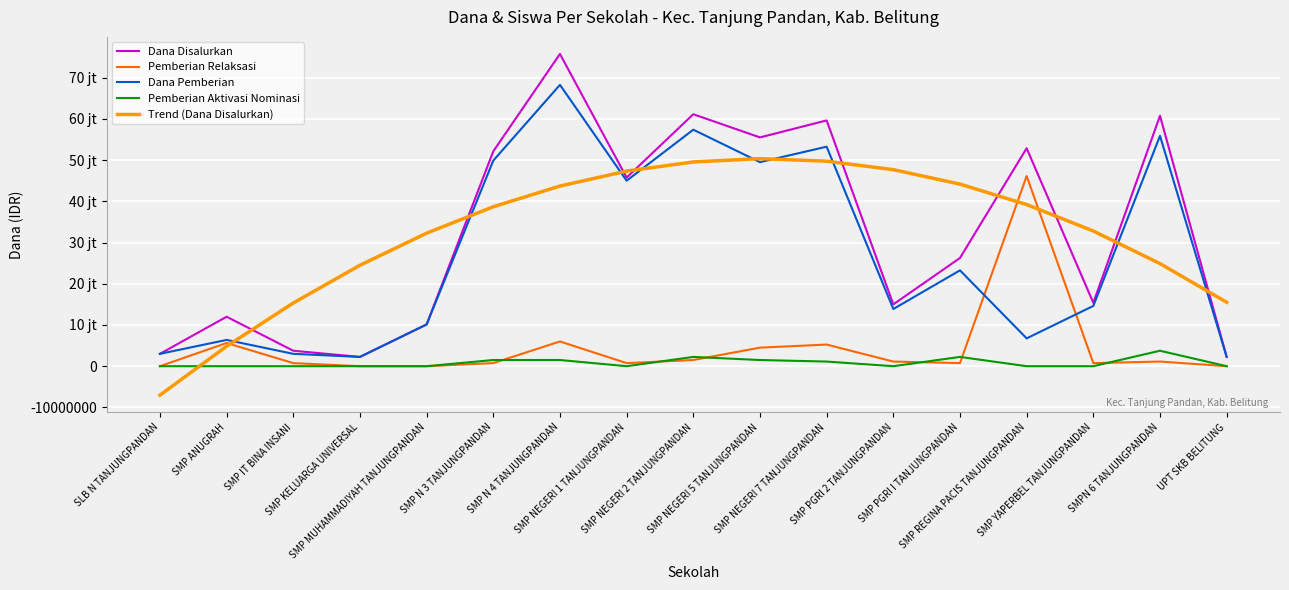

What are all the series names shown in the legend?

Dana Disalurkan, Pemberian Relaksasi, Dana Pemberian, Pemberian Aktivasi Nominasi, Trend (Dana Disalurkan)